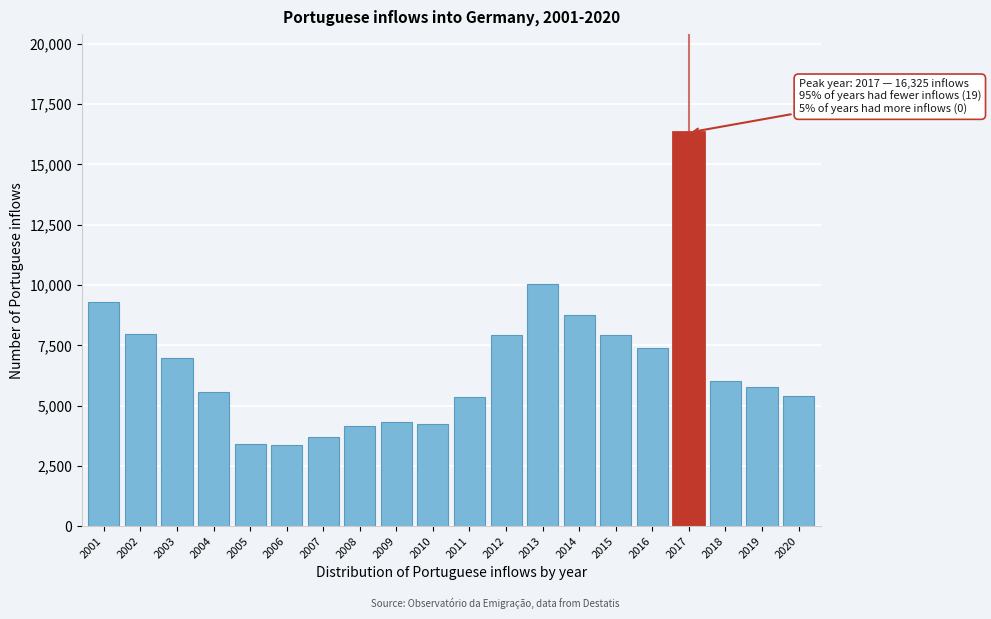

What is the difference between the maximum and minimum values?

12954